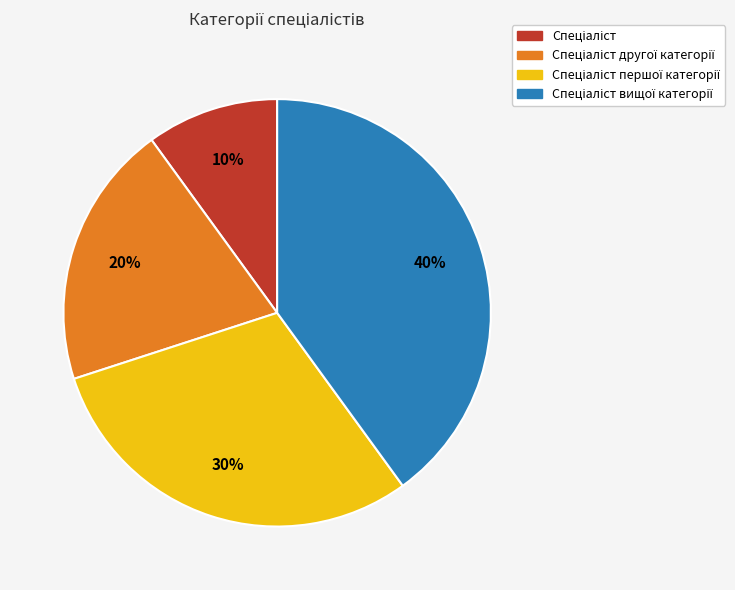

Count the number of slices in the pie.

4